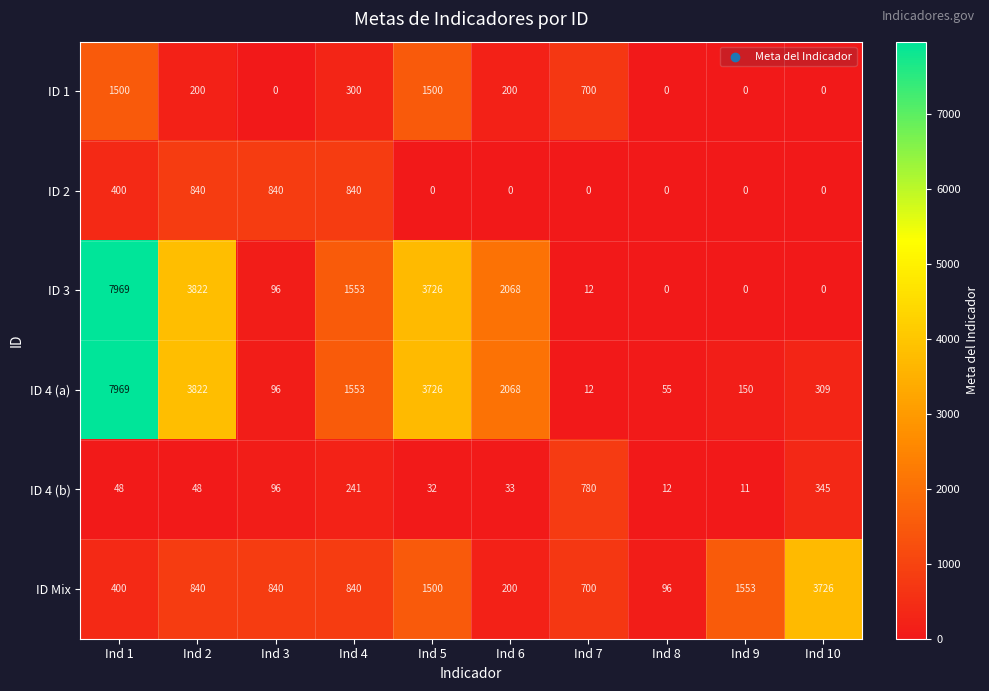

How many series are shown in this chart?

6